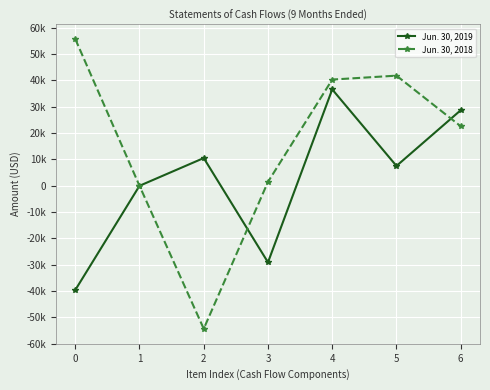

What is the smallest value displayed?

-54282